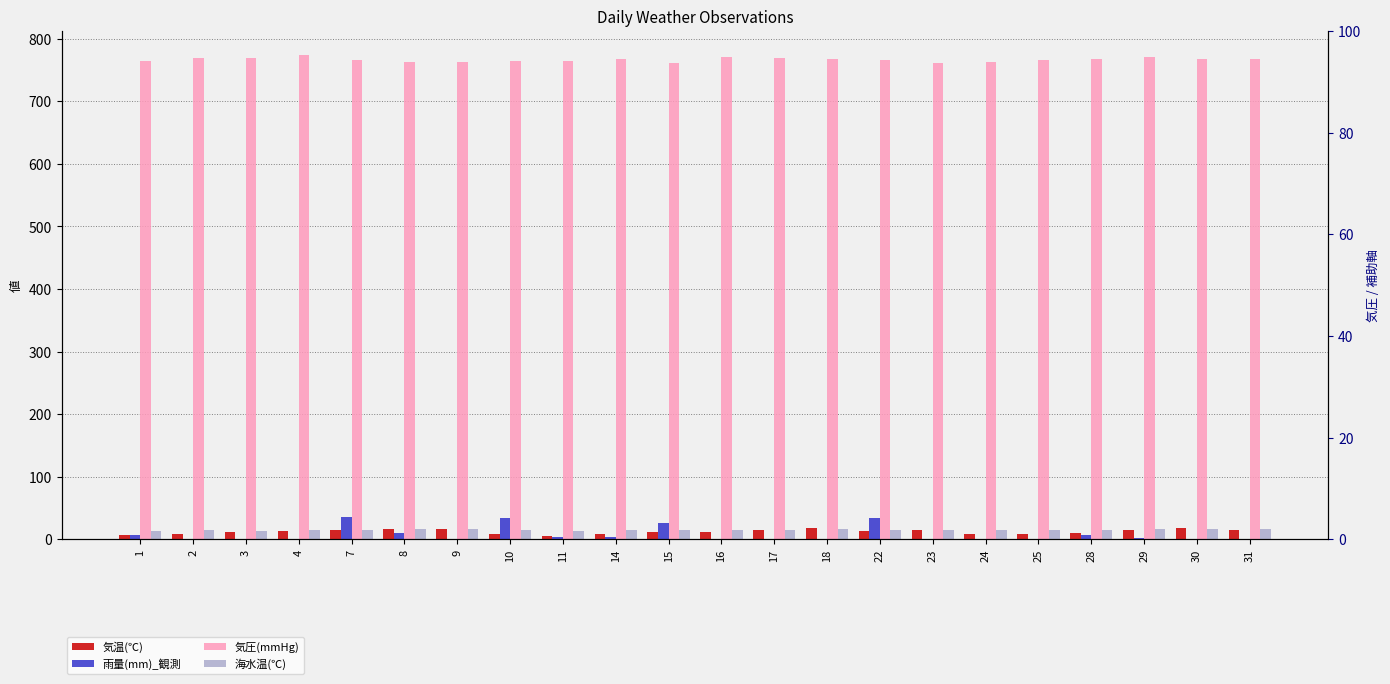

Between 14 and 17, which is larger?

17